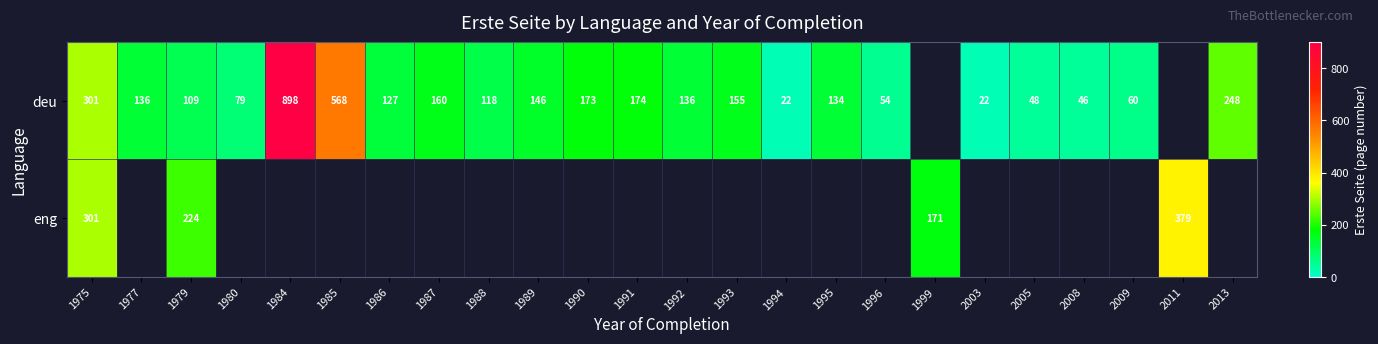

The value of deu at 1991 is 92. True or false?

False